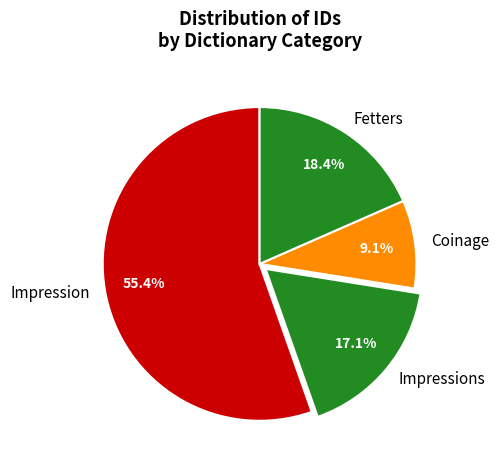

Is there any slice that represents more than half of the pie?

Yes